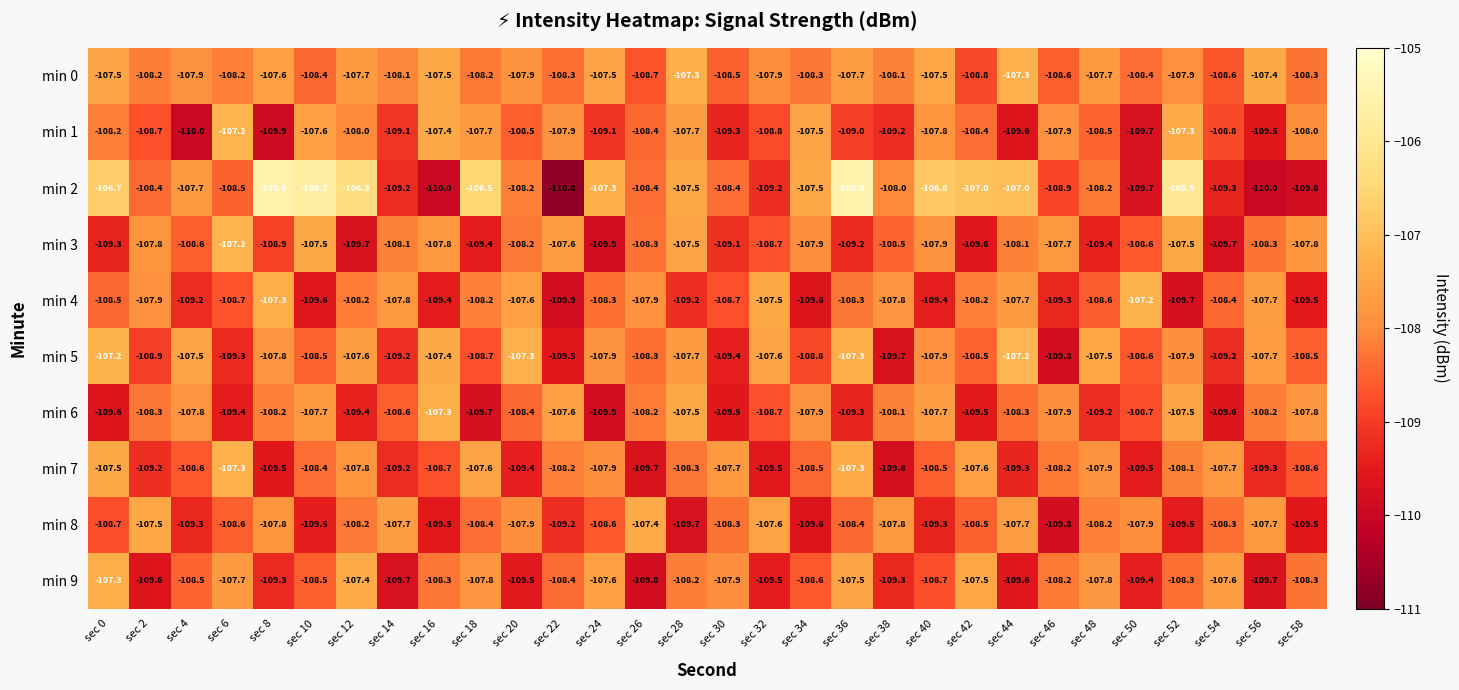

At which label does min 7 first exceed -108?

sec 0